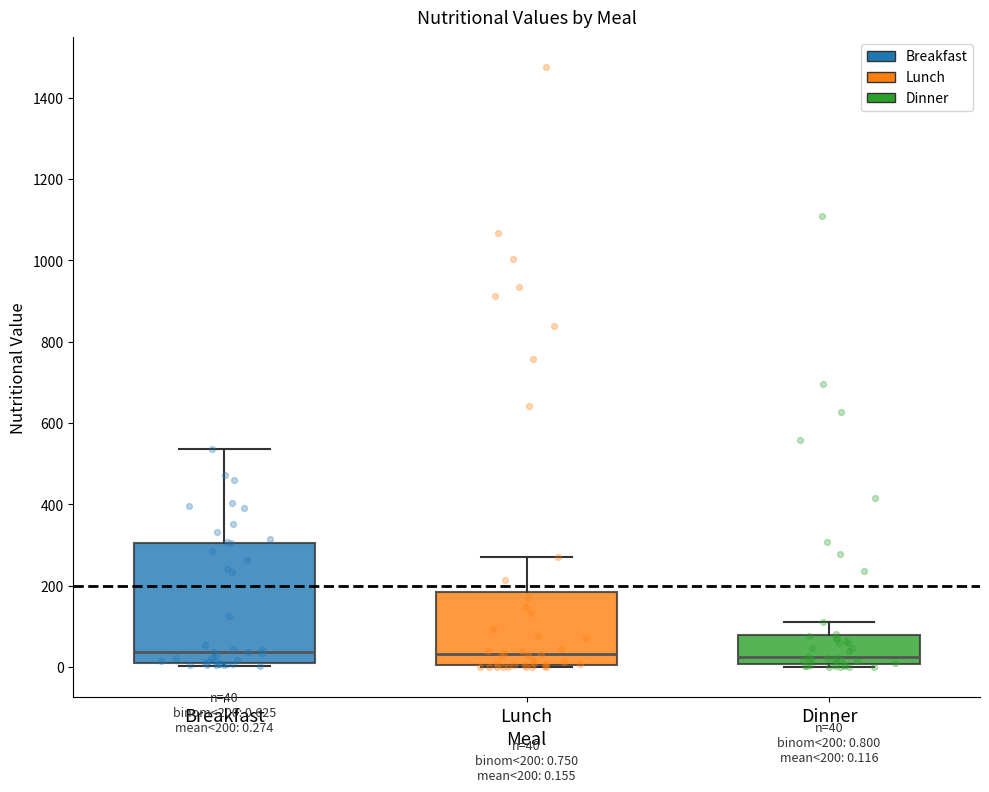

Which box is the tallest, from its lower edge to its upper edge?

Breakfast